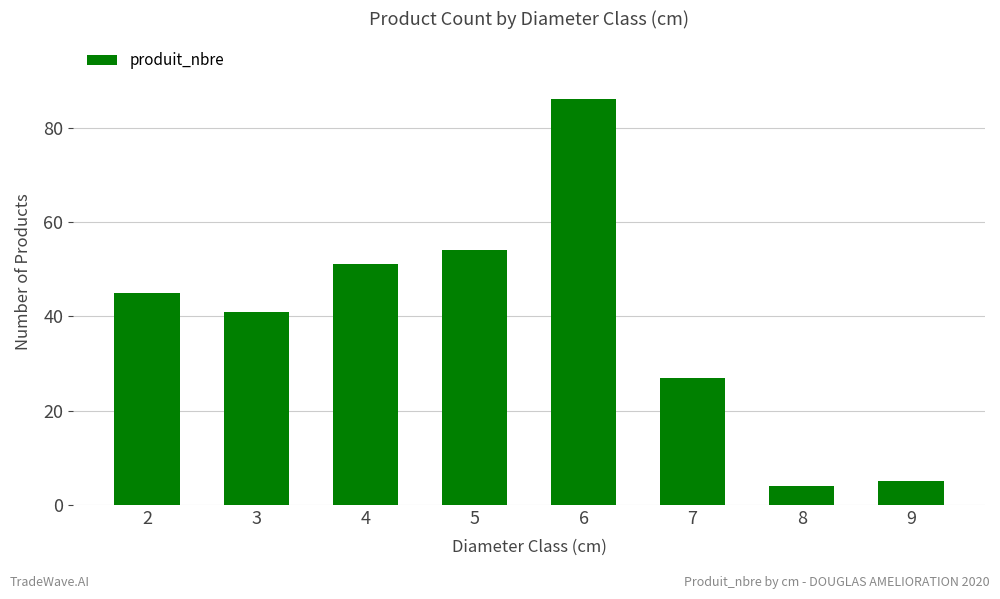

What is the difference between the second highest and second lowest values?

49